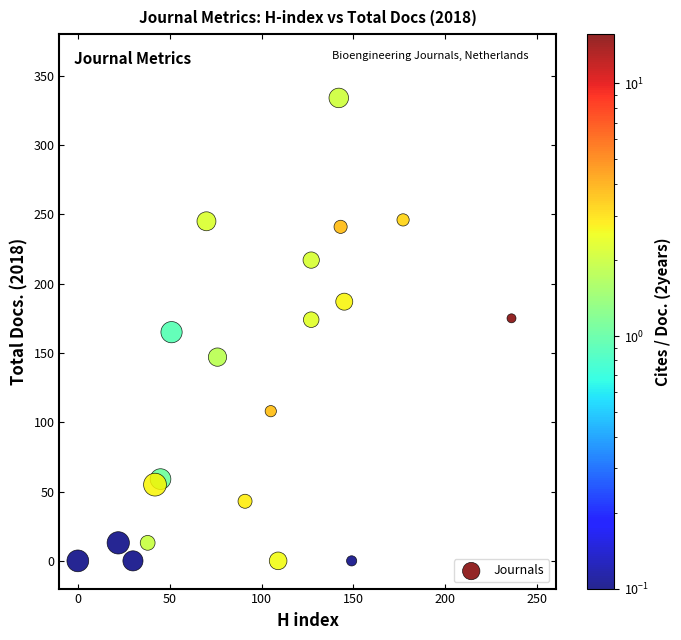

What is the range of X values (max minus min)?

236